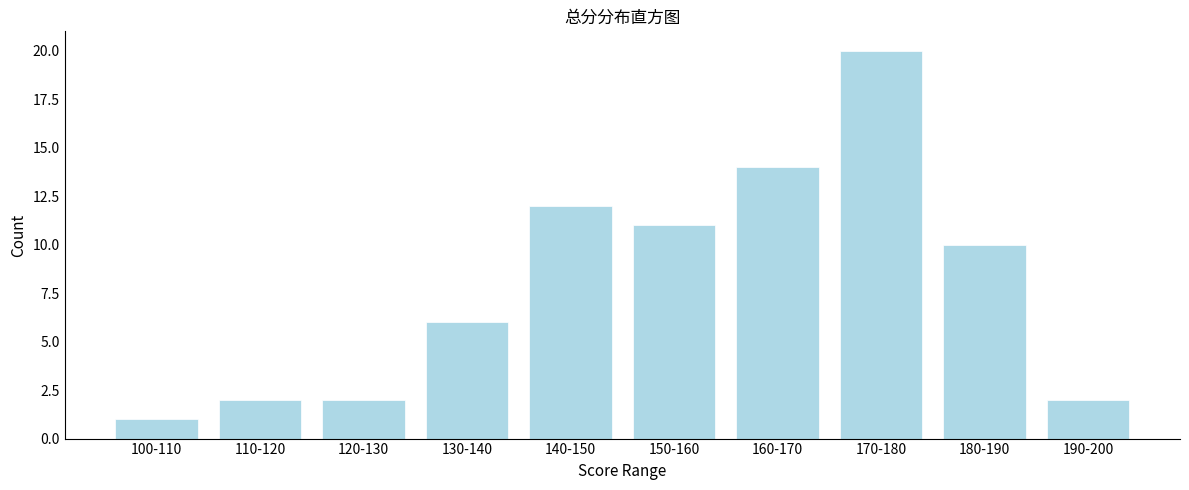

Reading left to right, what are all the values shown in this chart?

100-110=1	110-120=2	120-130=2	130-140=6	140-150=12	150-160=11	160-170=14	170-180=20	180-190=10	190-200=2